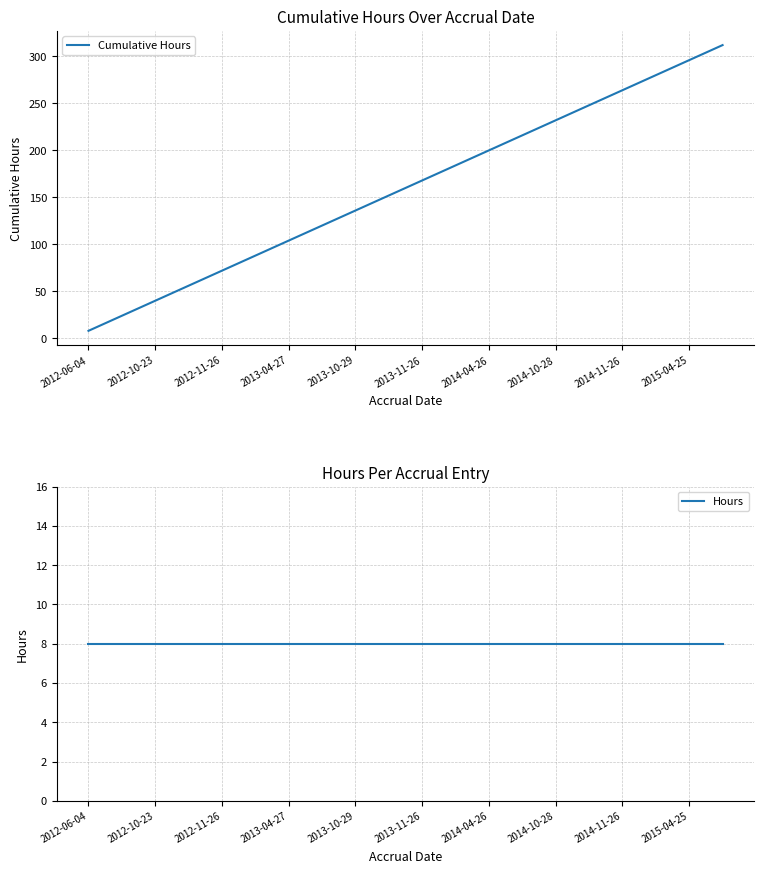

Which series has the largest total across all categories?

Cumulative Hours